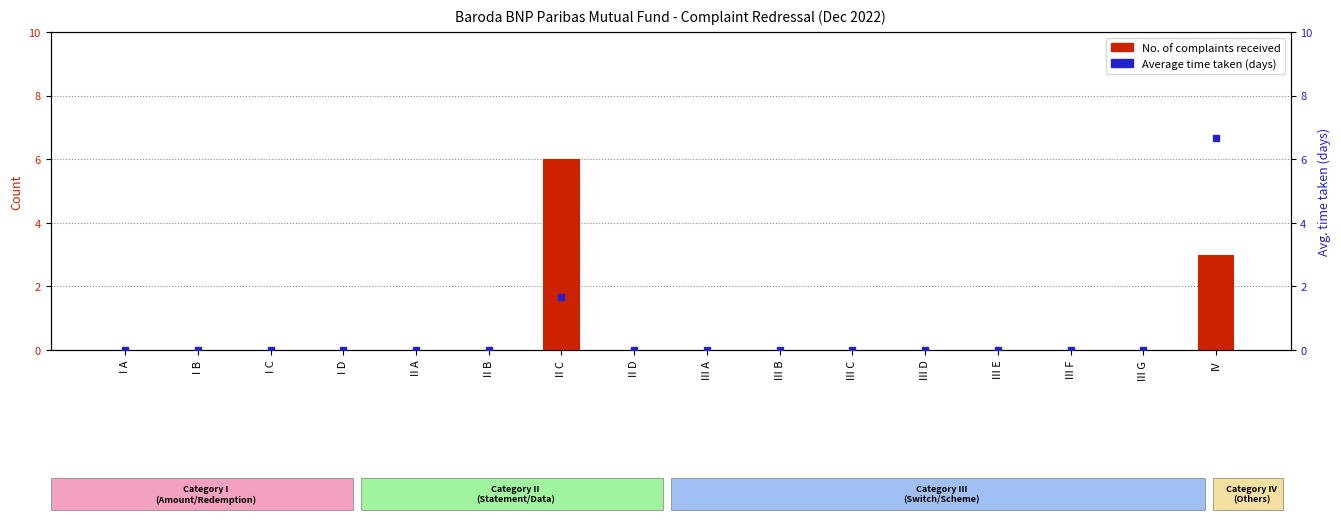

At how many categories does at least one series exceed 5?

2